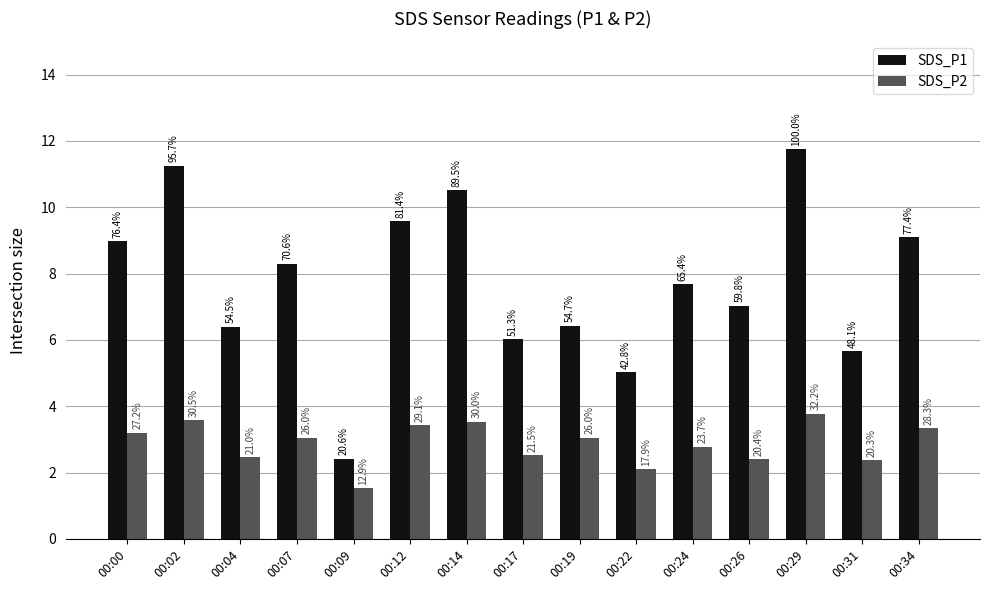

Between 00:07 and 00:04, which is larger?

00:07